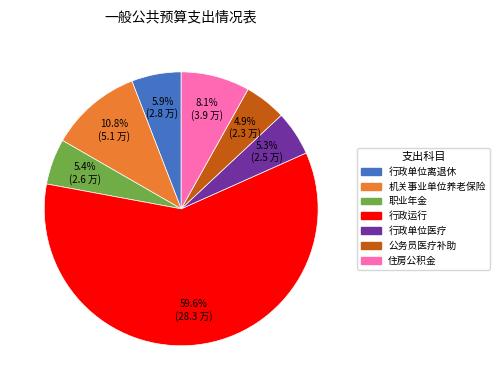

To the nearest percent, what percentage of the pie is 行政单位离退休?

6%